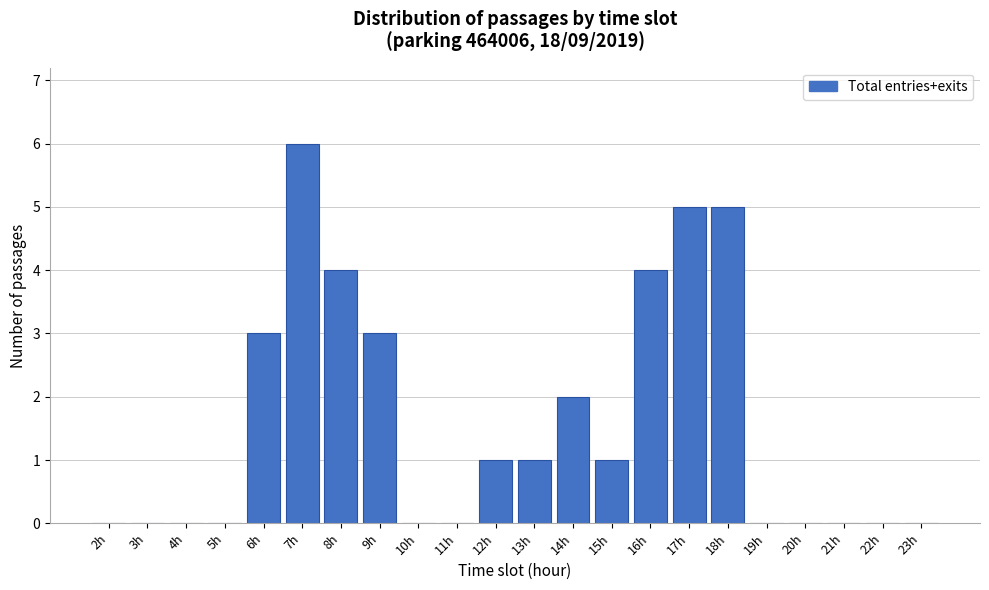

Reading right to left, list all the values displayed in this chart.

23h=0	22h=0	21h=0	20h=0	19h=0	18h=5	17h=5	16h=4	15h=1	14h=2	13h=1	12h=1	11h=0	10h=0	9h=3	8h=4	7h=6	6h=3	5h=0	4h=0	3h=0	2h=0